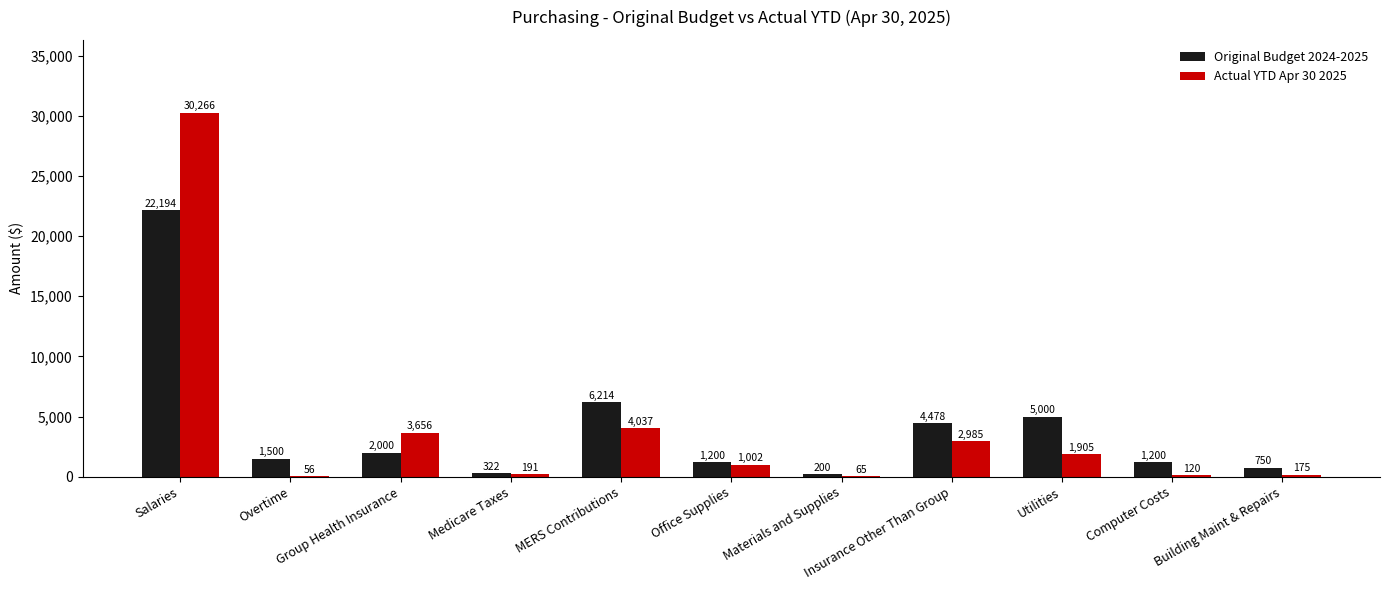

Read the Original Budget 2024-2025 value at Medicare Taxes.

322